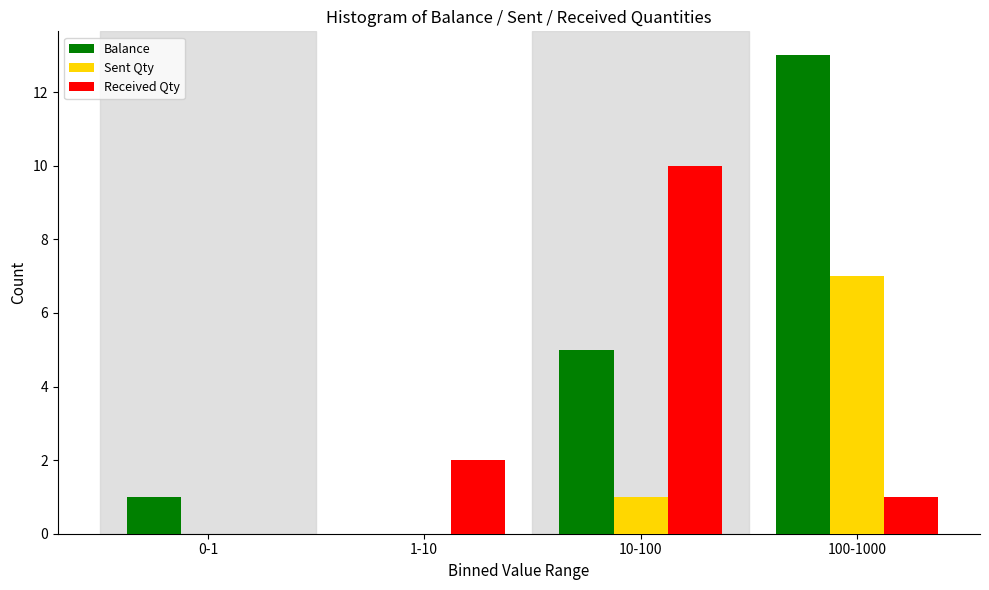

Reading left to right, list all the values displayed in this chart.

Balance: 0-1=1	1-10=0	10-100=5	100-1000=13
Sent Qty: 0-1=0	1-10=0	10-100=1	100-1000=7
Received Qty: 0-1=0	1-10=2	10-100=10	100-1000=1